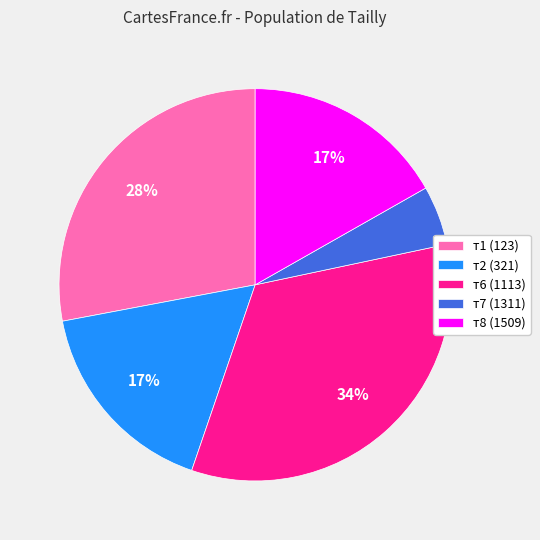

Does any single category account for the majority?

No